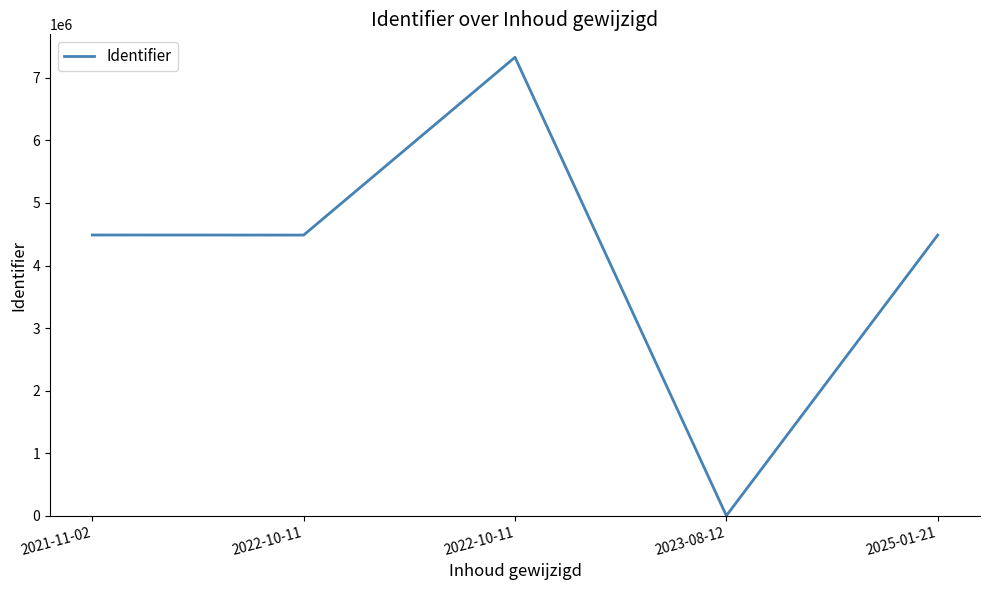

Count the number of data series in this chart.

1